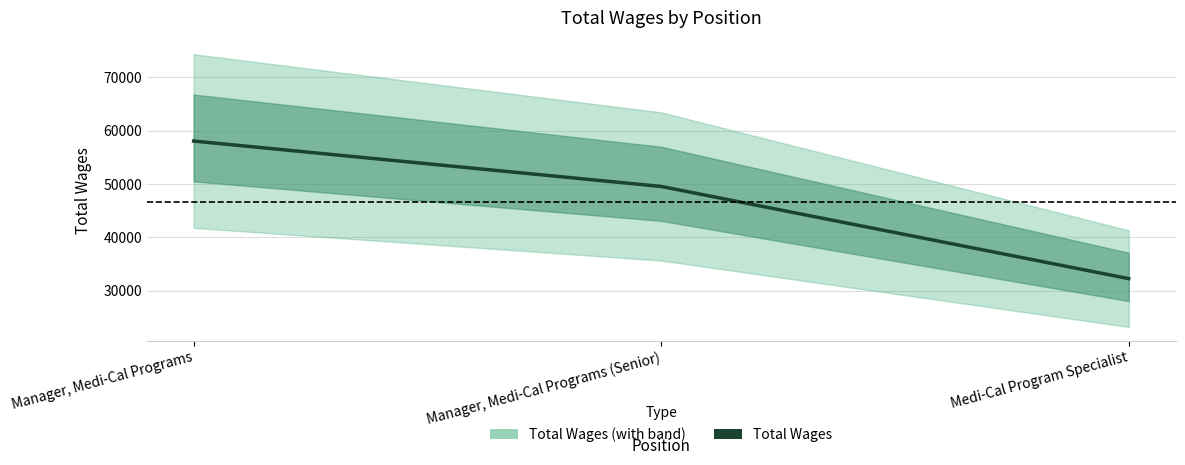

Is this an area chart (filled region under the line)?

No